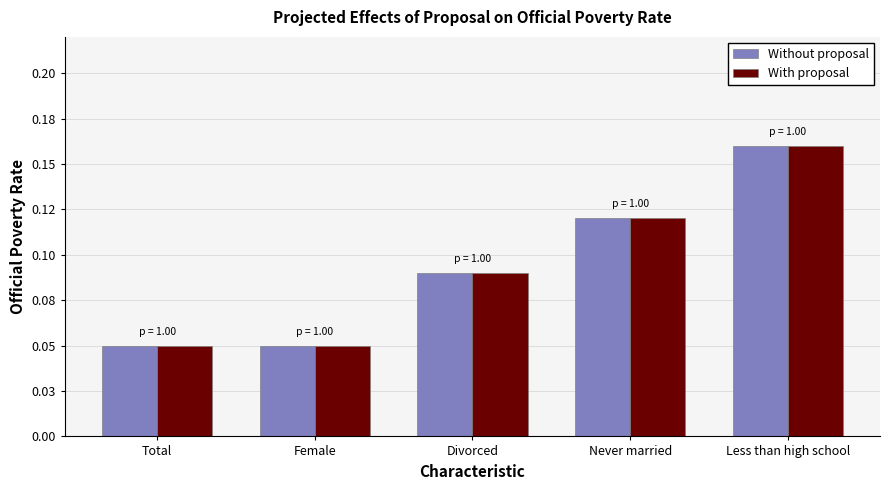

What is the total value across all series at Total?

0.1